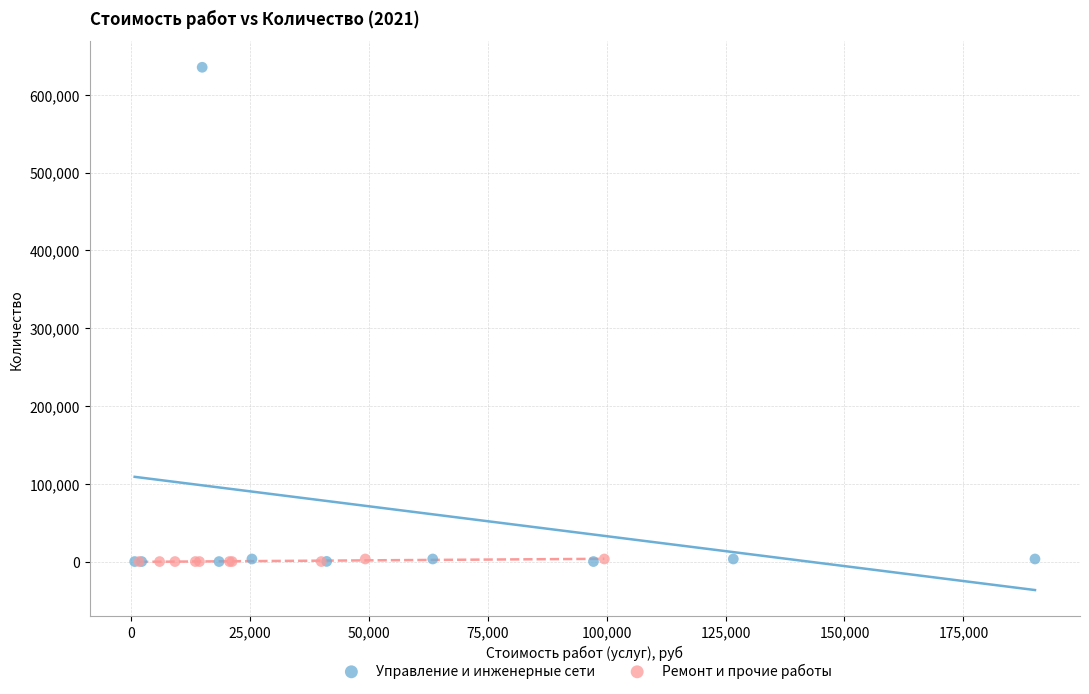

Which series has the widest spread of Y values?

Управление и инженерные сети